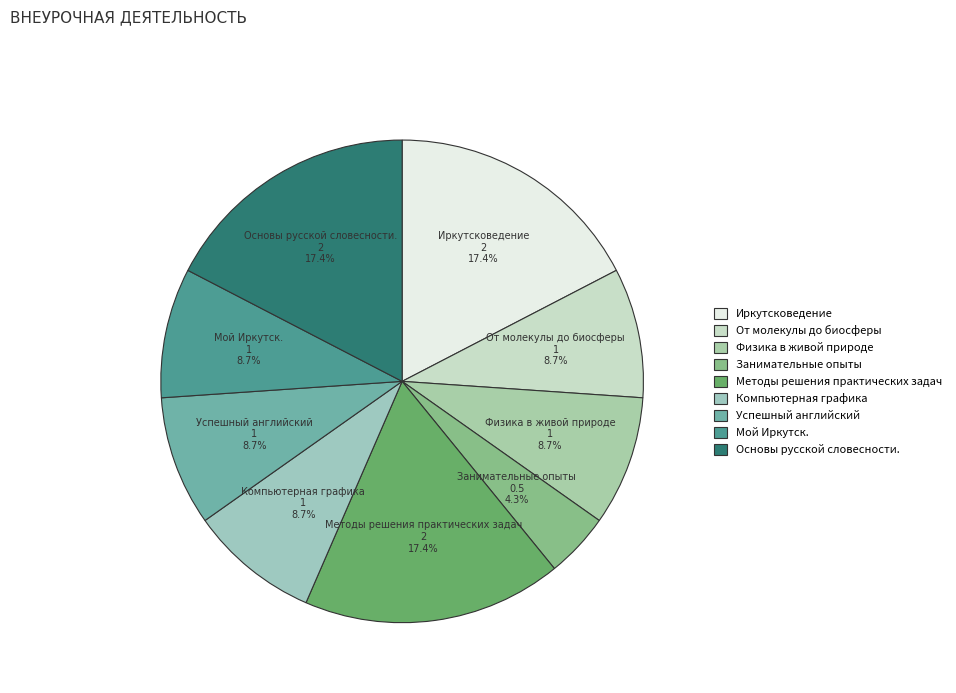

Is there any slice that represents more than half of the pie?

No